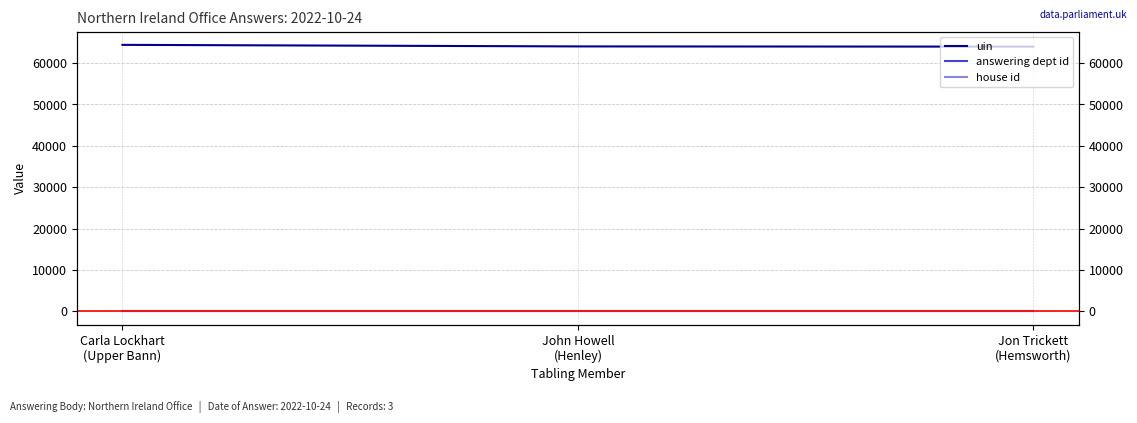

Reading left to right, list all the values displayed in this chart.

uin: Carla Lockhart
(Upper Bann)=64387	John Howell
(Henley)=64010	Jon Trickett
(Hemsworth)=63955
answering dept id: Carla Lockhart
(Upper Bann)=21	John Howell
(Henley)=21	Jon Trickett
(Hemsworth)=21
house id: Carla Lockhart
(Upper Bann)=1	John Howell
(Henley)=1	Jon Trickett
(Hemsworth)=1